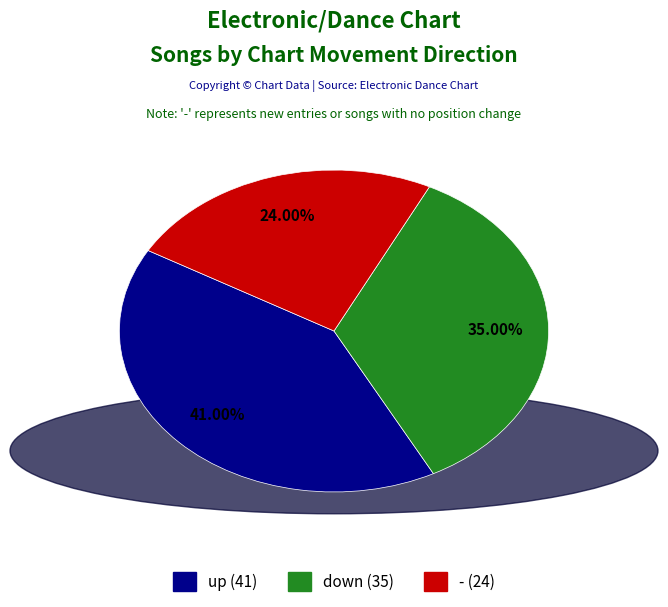

Which category has the smallest portion of the pie?

-